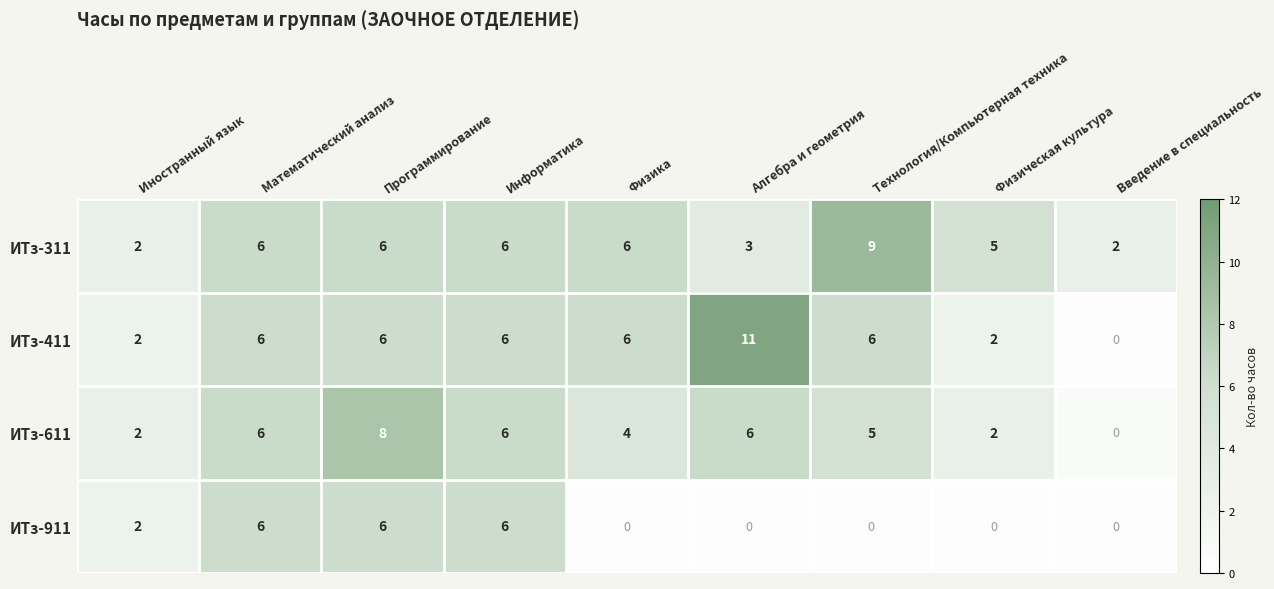

Count the ИТз-611 values in the range 2 to 6.

7